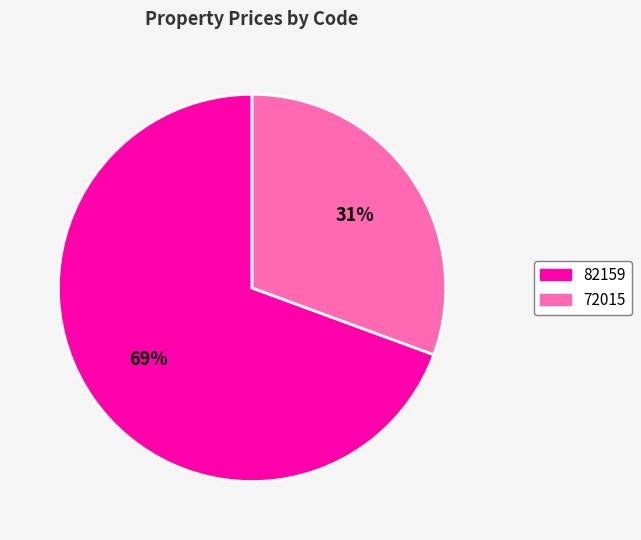

What is the majority slice?

82159